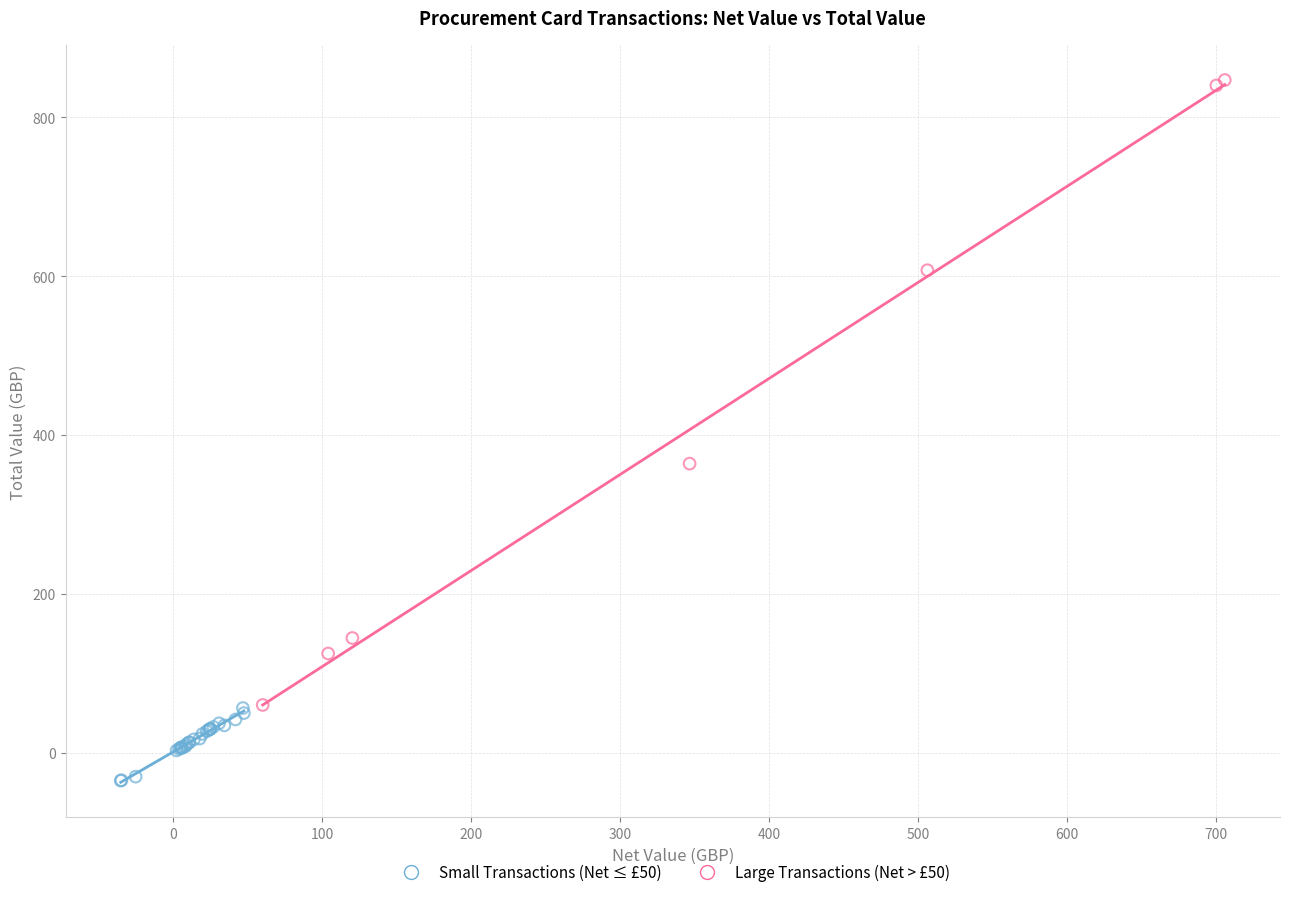

Which series reaches the minimum Y coordinate?

Small Transactions (Net ≤ £50)